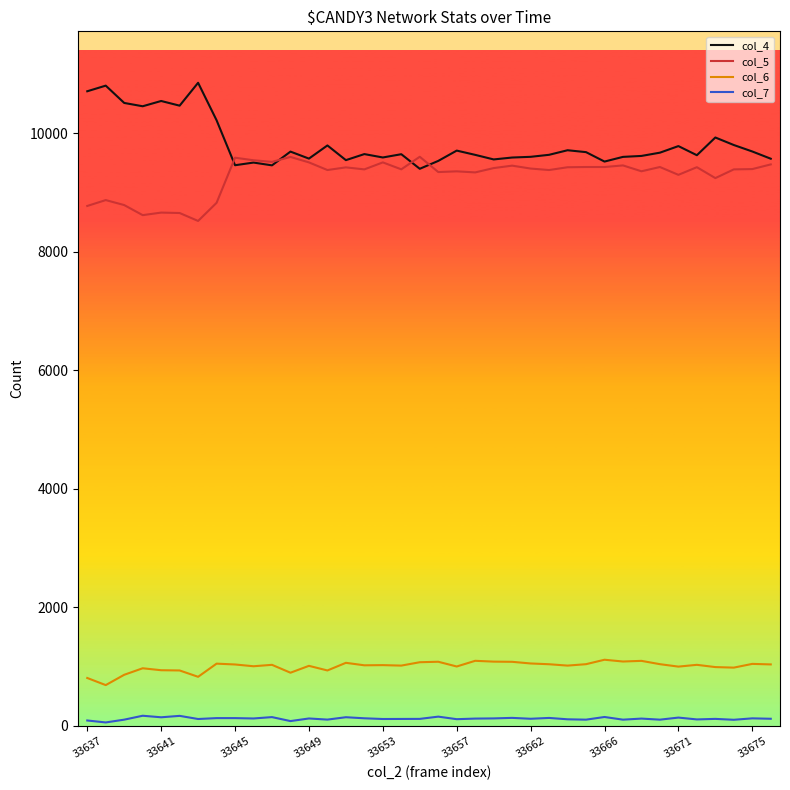

Rank the series by their maximum value, from lowest to highest.

col_7, col_6, col_5, col_4